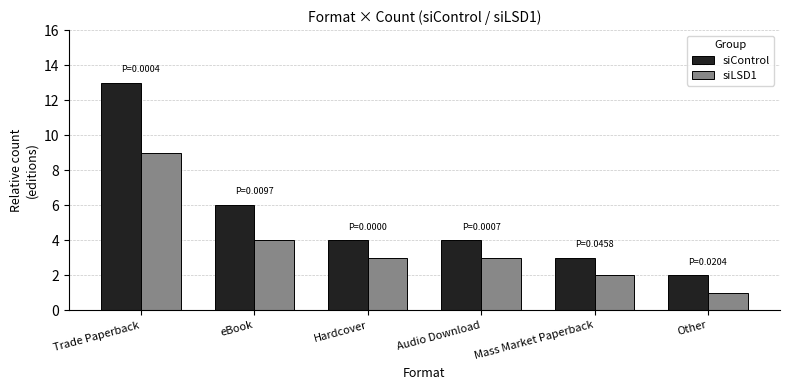

Reading right to left, list all the values displayed in this chart.

siControl: 2	3	4	4	6	13
siLSD1: 1	2	3	3	4	9